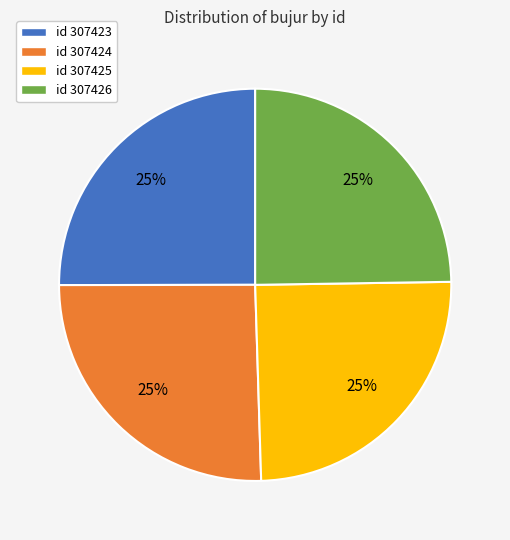

How many segments does this pie chart have?

4